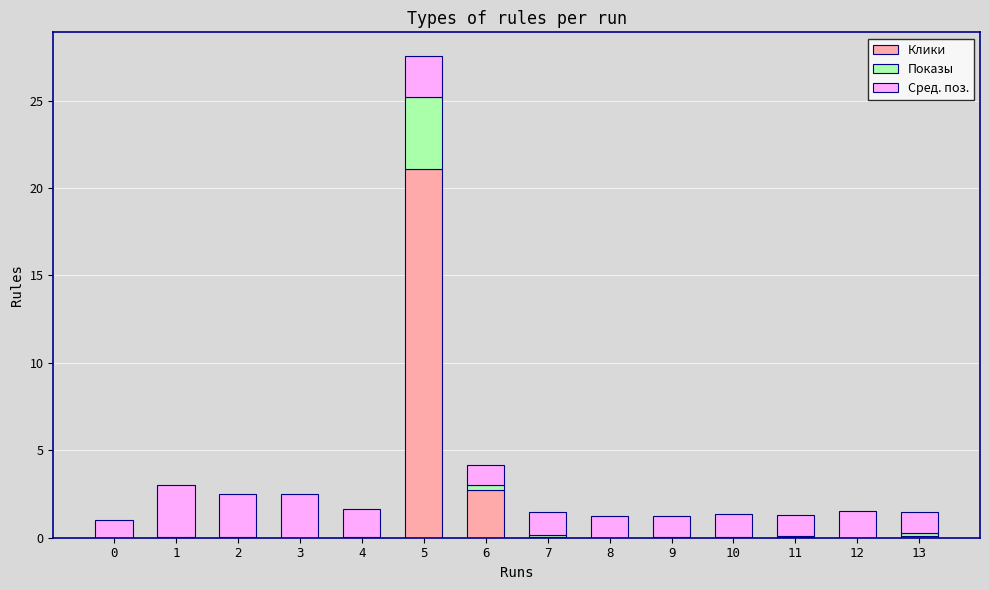

The Клики series shows 1.6 at 6. True or false?

False